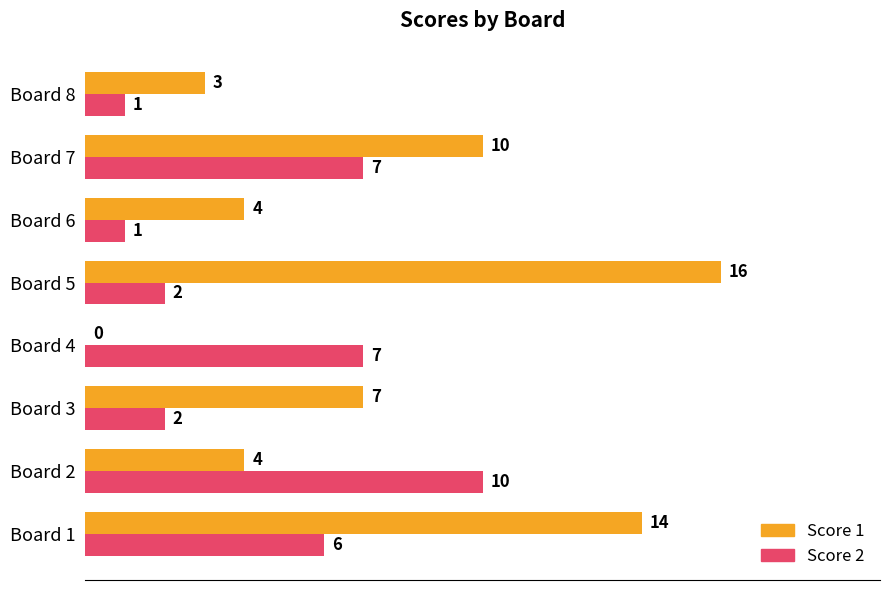

Which series has the largest total across all categories?

Score 1